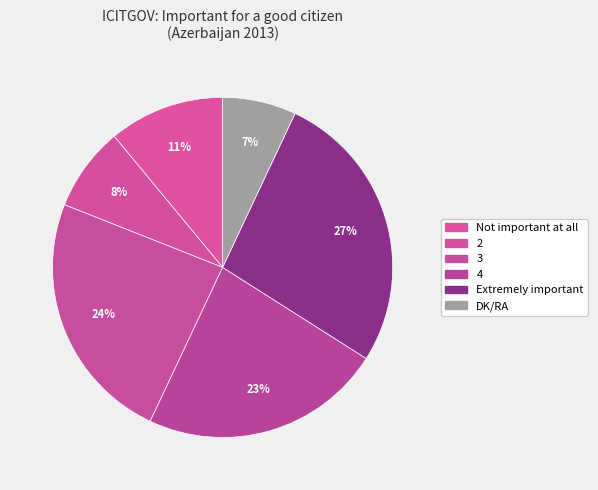

To the nearest percent, what is the average slice percentage?

17%